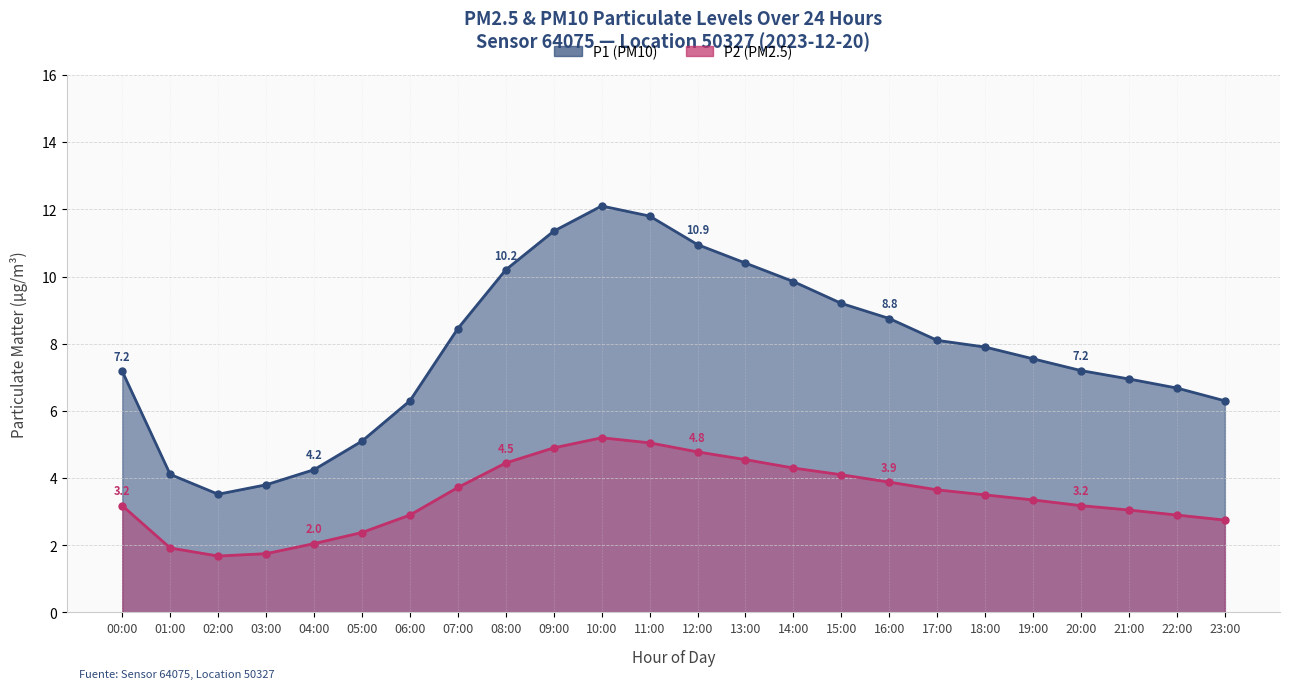

What is the lowest value of the P1 series?

3.5